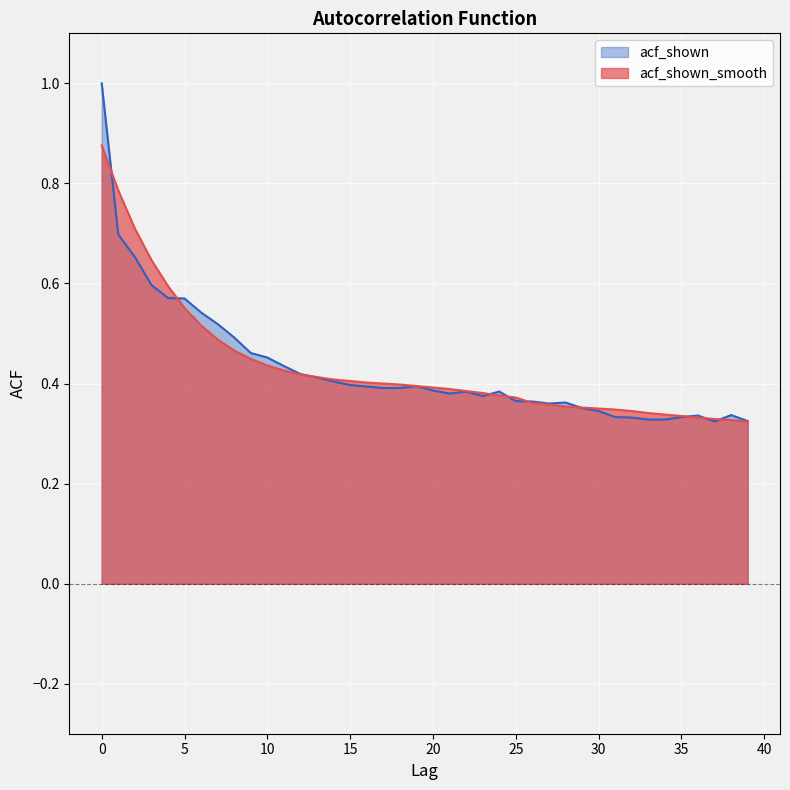

What is the sum of all acf_shown values?

17.2